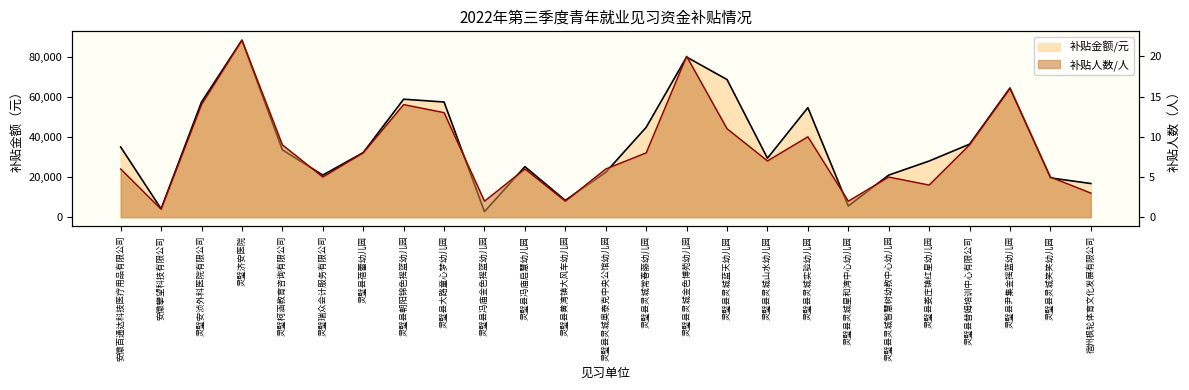

Reading right to left, extract all data points from this chart.

补贴金额/元: 宿州枫轮体育文化发展有限公司=16800	灵璧县灵城笑笑幼儿园=19600	灵璧县尹集金摇篮幼儿园=64400	灵璧县替姆培训中心有限公司=36400	灵璧县娄庄镇红星幼儿园=28000	灵璧县灵城智慧树幼教中心幼儿园=21000	灵璧县灵城星和湾中心幼儿园=5600	灵璧县灵城实验幼儿园=54600	灵璧县灵城山水幼儿园=29400	灵璧县灵城蓝天幼儿园=68600	灵璧县灵城金色博苑幼儿园=79800	灵璧县灵城常春藤幼儿园=44800	灵璧县灵城奥泰克中央公馆幼儿园=22400	灵璧县黄湾镇大风车幼儿园=8400	灵璧县冯庙启慧幼儿园=25200	灵璧县冯庙金色摇篮幼儿园=2800	灵璧县大路童心梦幼儿园=57400	灵璧县朝阳锦色摇篮幼儿园=58800	灵璧县蓓蕾幼儿园=32200	灵璧瑞众会计服务有限公司=21000	灵璧柯涵教育咨询有限公司=33600	灵璧济安医院=88200	灵璧安浈外科医院有限公司=57400	安徽攀望科技有限公司=4200	安徽百通达科技医疗用品有限公司=35000
补贴人数/人: 宿州枫轮体育文化发展有限公司=3	灵璧县灵城笑笑幼儿园=5	灵璧县尹集金摇篮幼儿园=16	灵璧县替姆培训中心有限公司=9	灵璧县娄庄镇红星幼儿园=4	灵璧县灵城智慧树幼教中心幼儿园=5	灵璧县灵城星和湾中心幼儿园=2	灵璧县灵城实验幼儿园=10	灵璧县灵城山水幼儿园=7	灵璧县灵城蓝天幼儿园=11	灵璧县灵城金色博苑幼儿园=20	灵璧县灵城常春藤幼儿园=8	灵璧县灵城奥泰克中央公馆幼儿园=6	灵璧县黄湾镇大风车幼儿园=2	灵璧县冯庙启慧幼儿园=6	灵璧县冯庙金色摇篮幼儿园=2	灵璧县大路童心梦幼儿园=13	灵璧县朝阳锦色摇篮幼儿园=14	灵璧县蓓蕾幼儿园=8	灵璧瑞众会计服务有限公司=5	灵璧柯涵教育咨询有限公司=9	灵璧济安医院=22	灵璧安浈外科医院有限公司=14	安徽攀望科技有限公司=1	安徽百通达科技医疗用品有限公司=6